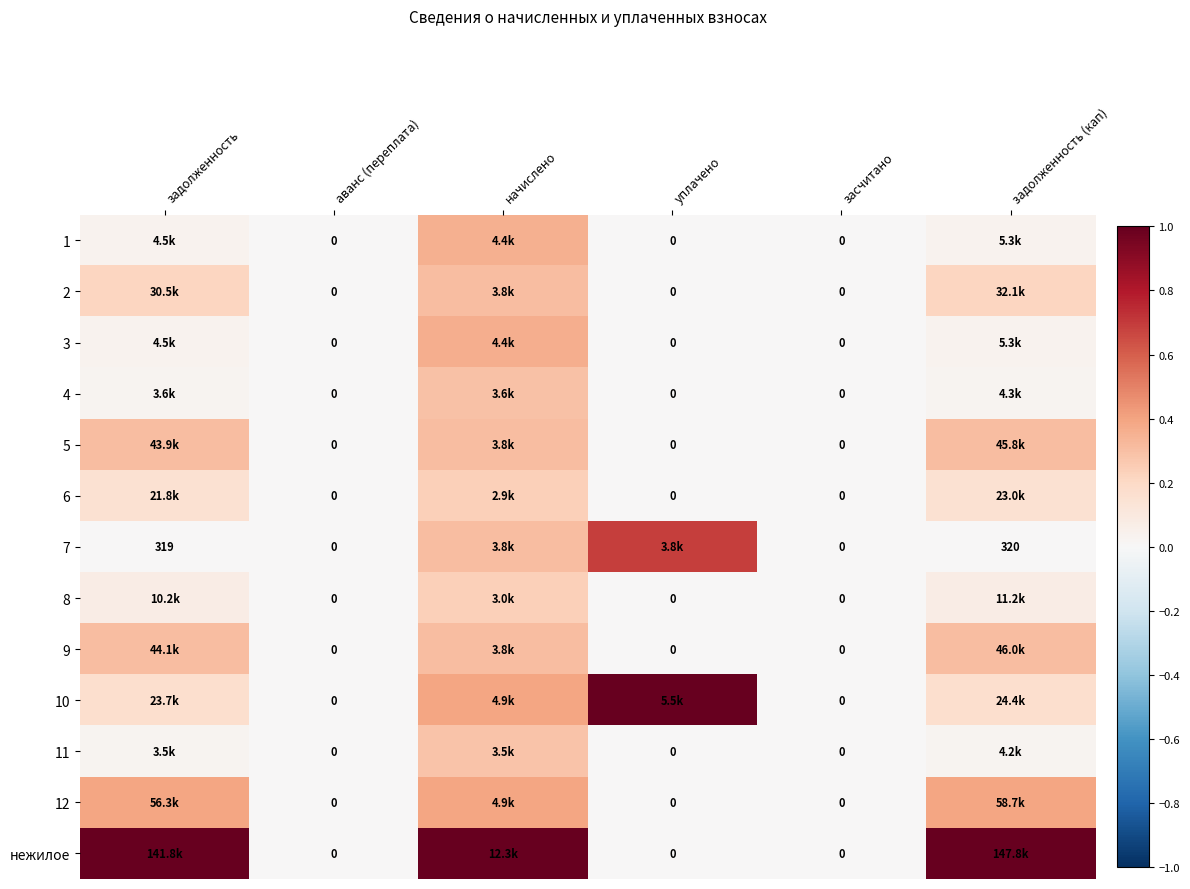

Between аванс (переплата) and уплачено, which is larger?

аванс (переплата)